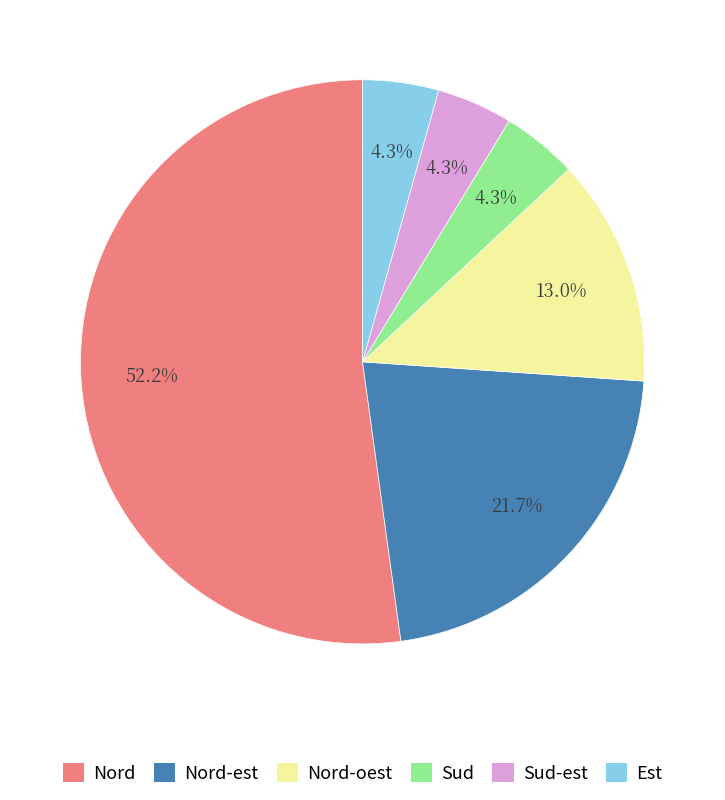

What is the ratio of the value at Nord-est to the value at Est?

5.0